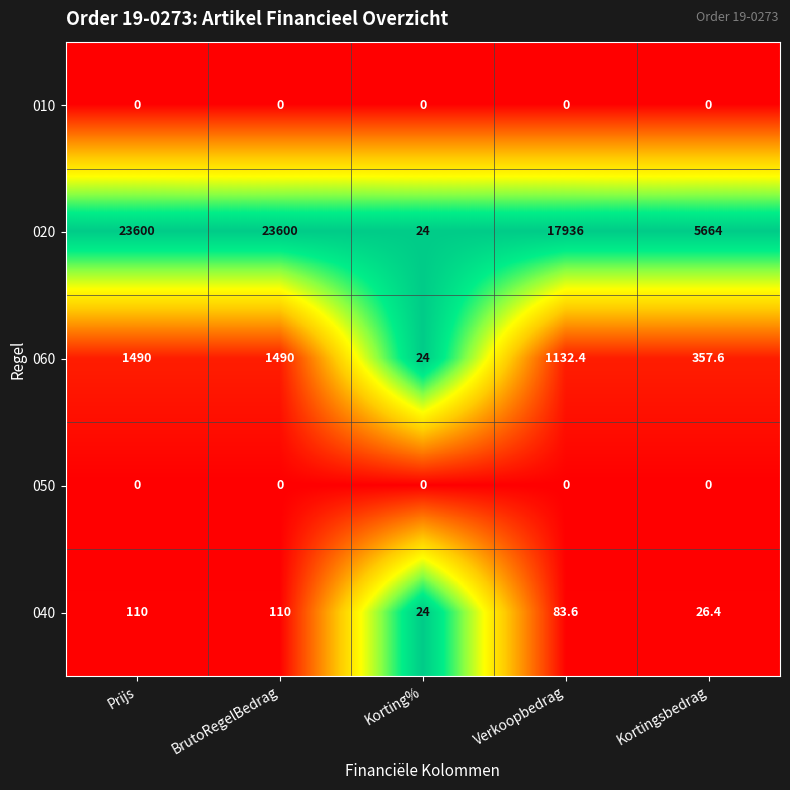

Reading right to left, list all the values displayed in this chart.

010: Kortingsbedrag=0.0	Verkoopbedrag=0.0	Korting%=0.0	BrutoRegelBedrag=0.0	Prijs=0.0
020: Kortingsbedrag=5664.0	Verkoopbedrag=17936.0	Korting%=24.0	BrutoRegelBedrag=23600.0	Prijs=23600.0
060: Kortingsbedrag=357.6	Verkoopbedrag=1132.4	Korting%=24.0	BrutoRegelBedrag=1490.0	Prijs=1490.0
050: Kortingsbedrag=0.0	Verkoopbedrag=0.0	Korting%=0.0	BrutoRegelBedrag=0.0	Prijs=0.0
040: Kortingsbedrag=26.4	Verkoopbedrag=83.6	Korting%=24.0	BrutoRegelBedrag=110.0	Prijs=110.0